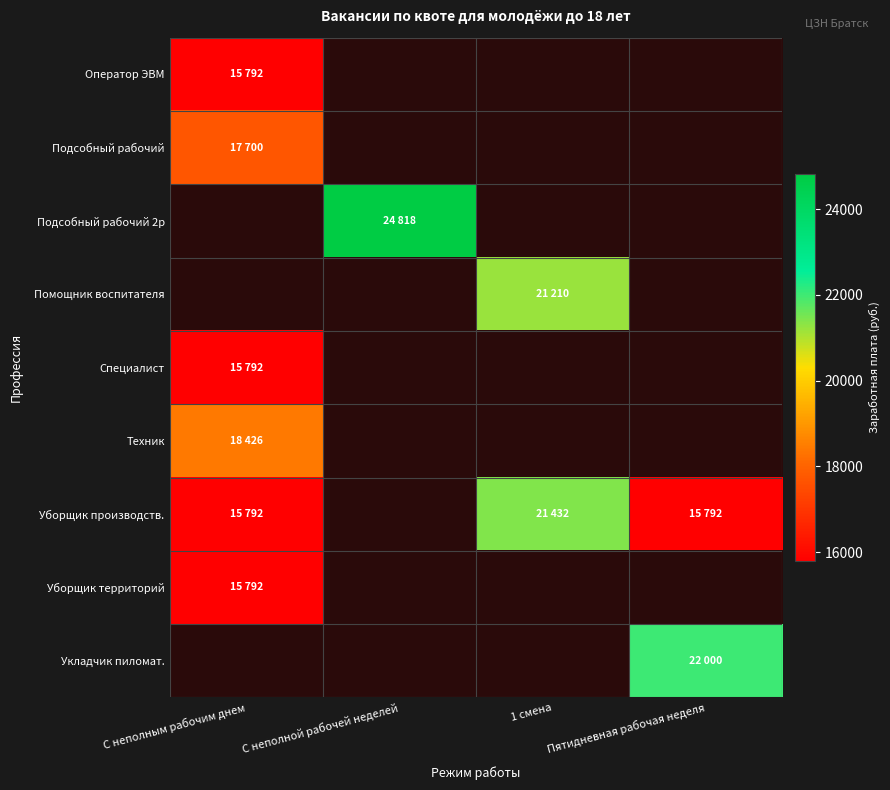

What is the difference between the highest and lowest values at С неполным рабочим днем?

2634.0